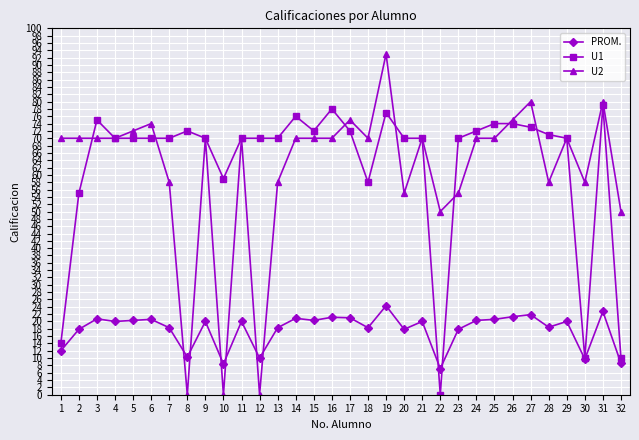

True or false: U1 and U2 intersect in this chart.

True